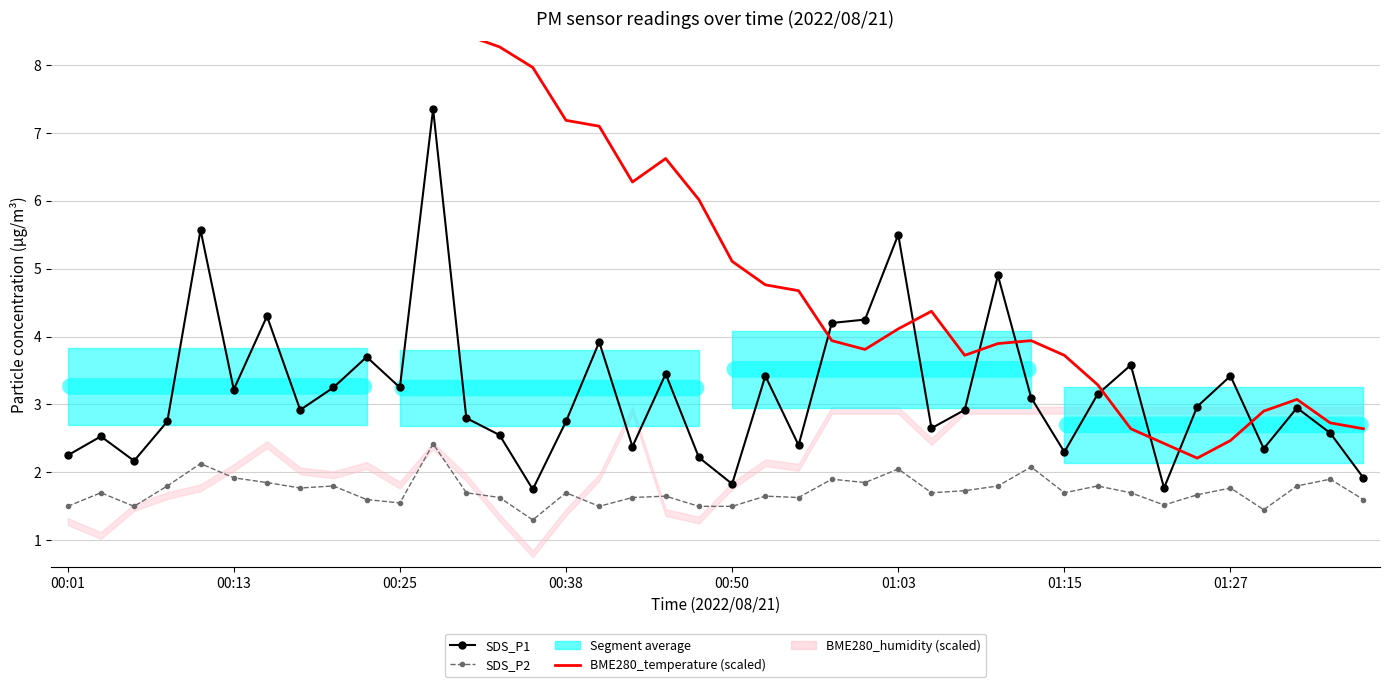

In BME280_temperature (scaled), how many points are lower than both neighbors (excluding endpoints)?

8